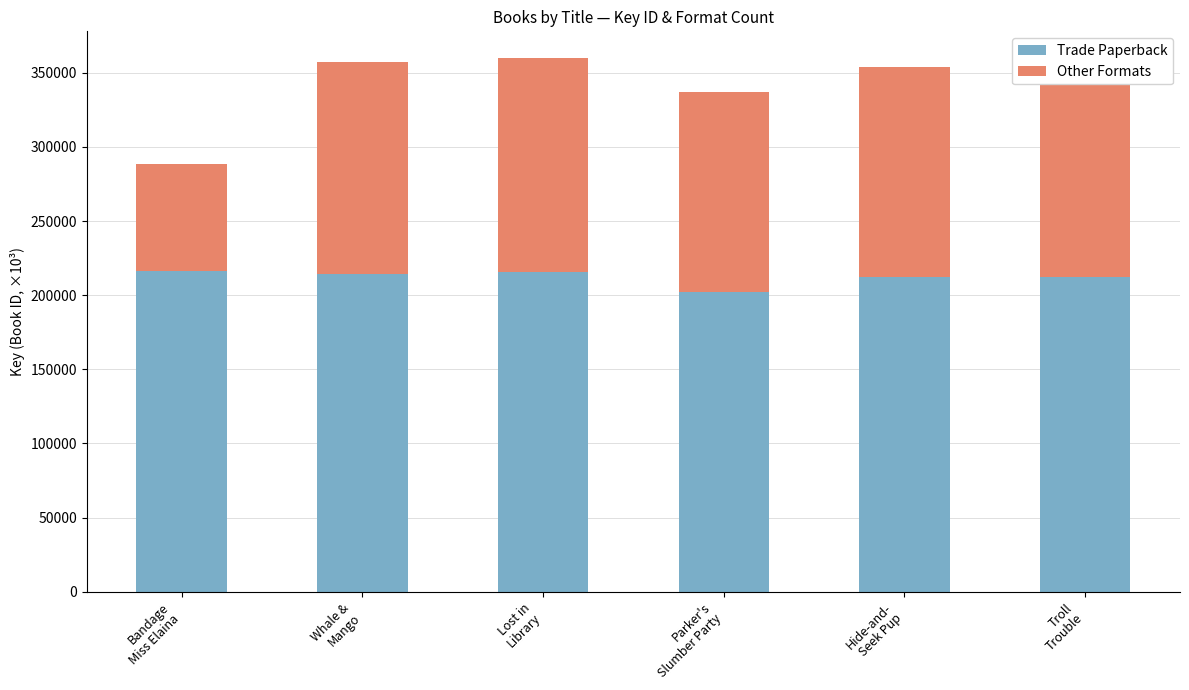

What are all the series names shown in the legend?

Trade Paperback, Other Formats